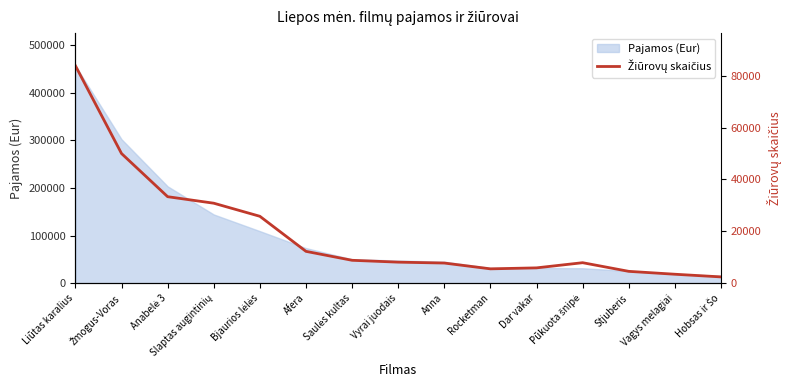

Rank the categories by value from highest to lowest.

Liūtas karalius, Žmogus-Voras, Anabelė 3, Slaptas augintinių, Bjaurios lėlės, Afera, Saulės kultas, Vyrai juodais, Pūkuota šnipė, Anna, Dar vakar, Rocketman, Stjuberis, Vagys melagiai, Hobsas ir Šo